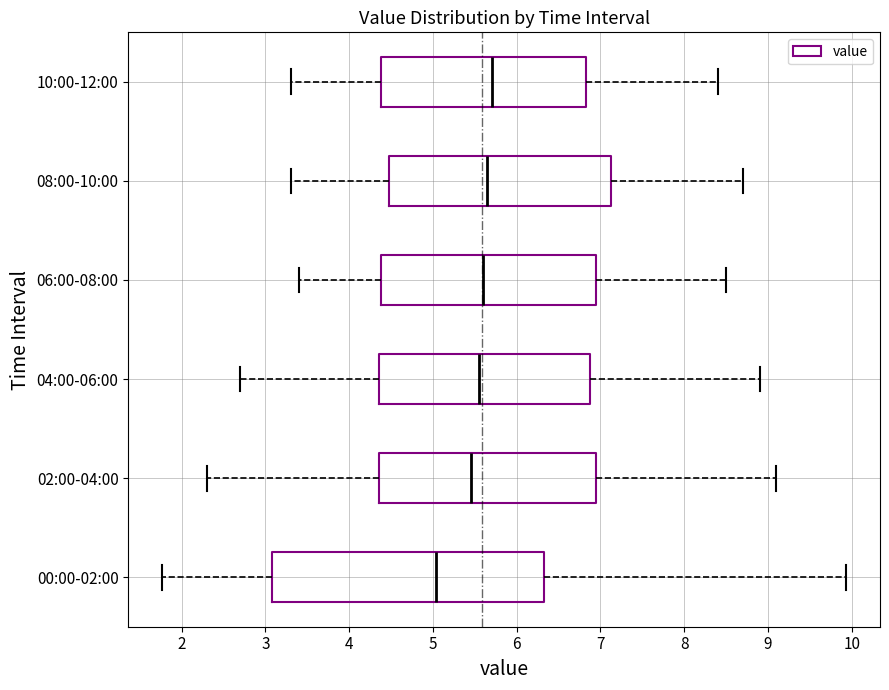

Where does the right whisker of the box for 08:00-10:00 end on the x-axis? The values are not printed on the chart, so give them approximately, as read against the axis.

8.7